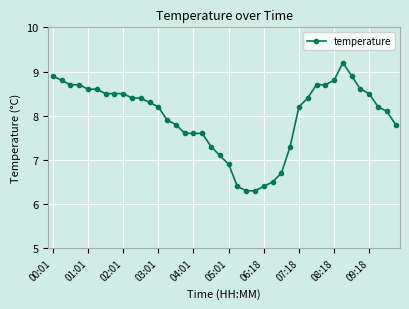

What is the average value?

8.0